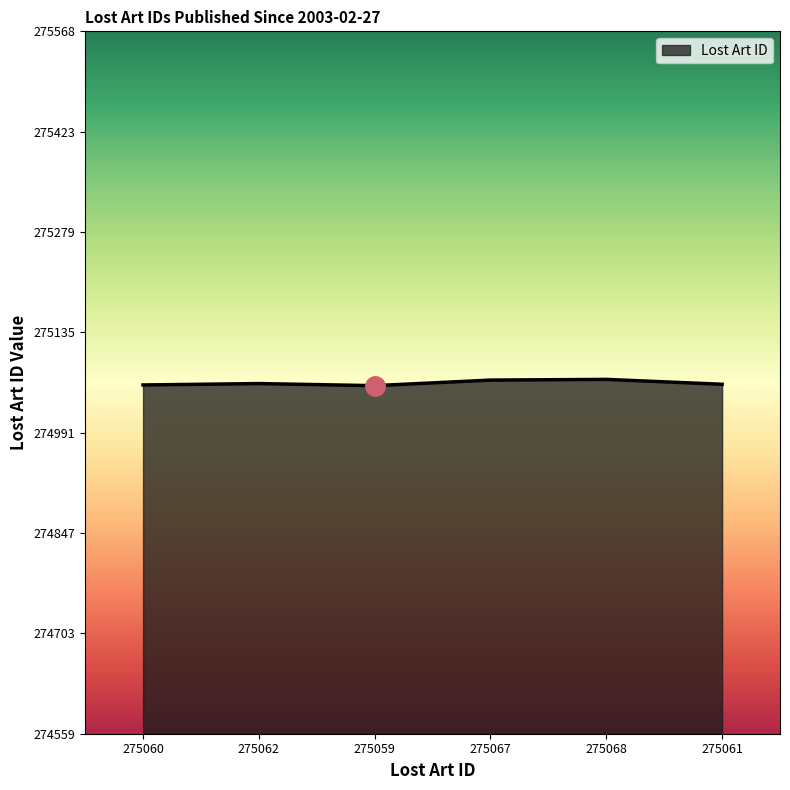

How many series are shown in this chart?

1